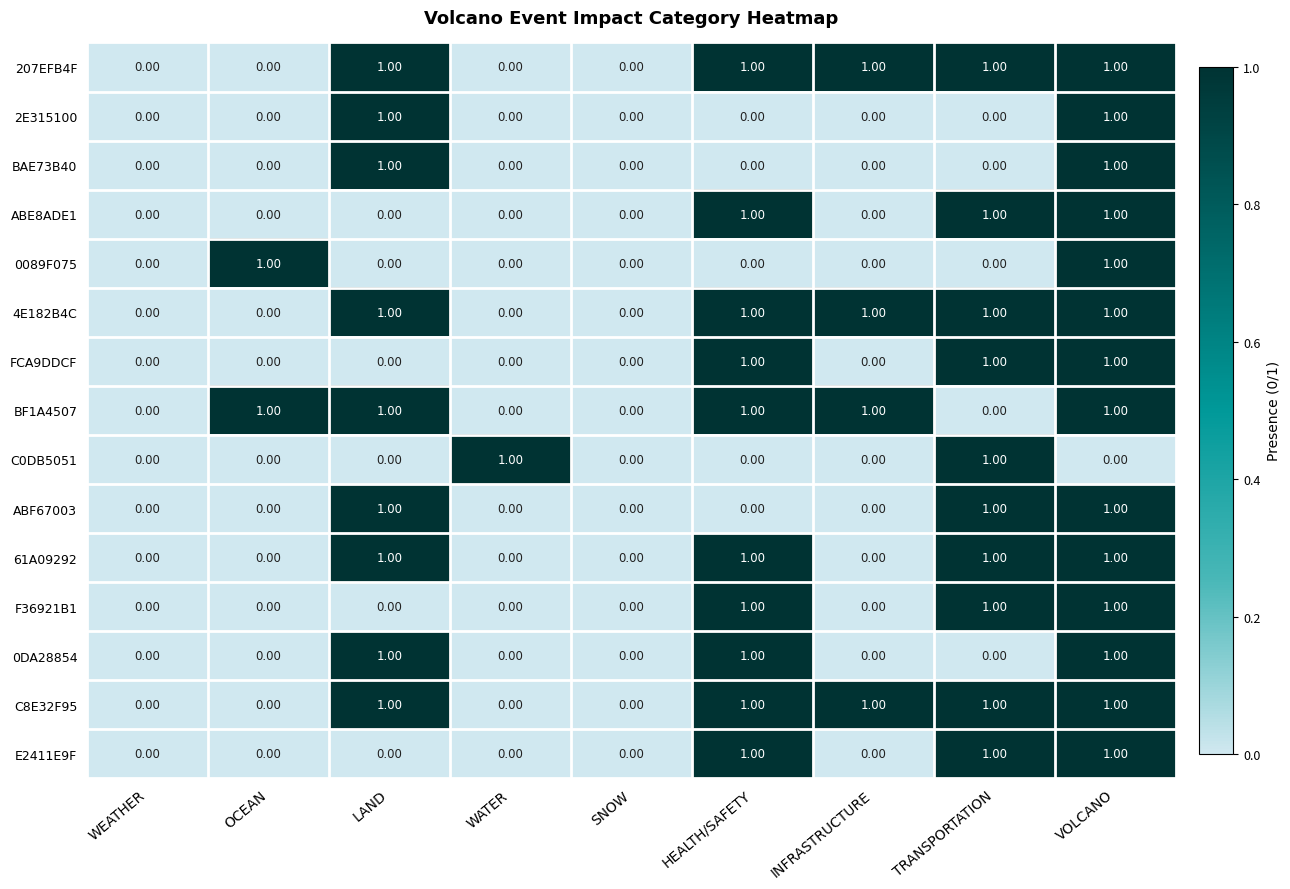

At which category is the sum across all series the highest?

VOLCANO